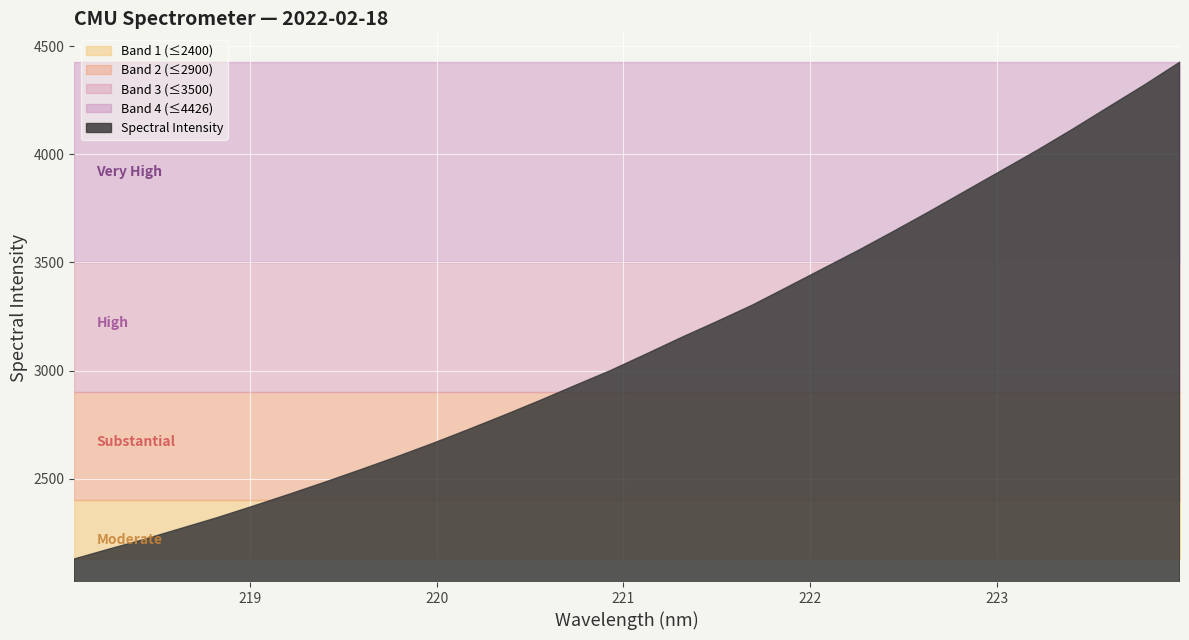

The value at 223.408 is 4117.3. True or false?

True